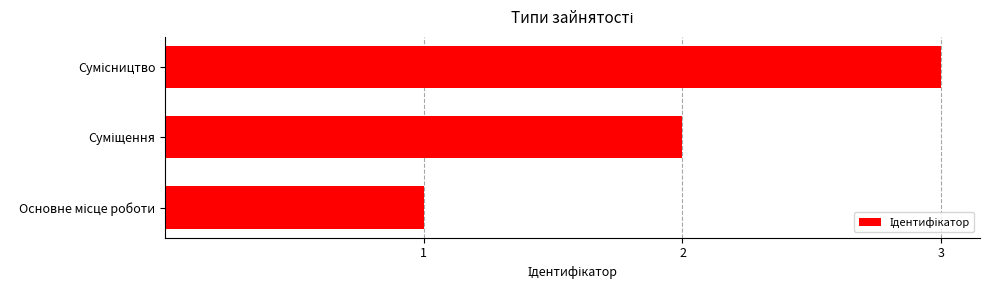

What is the maximum value shown in the chart?

3